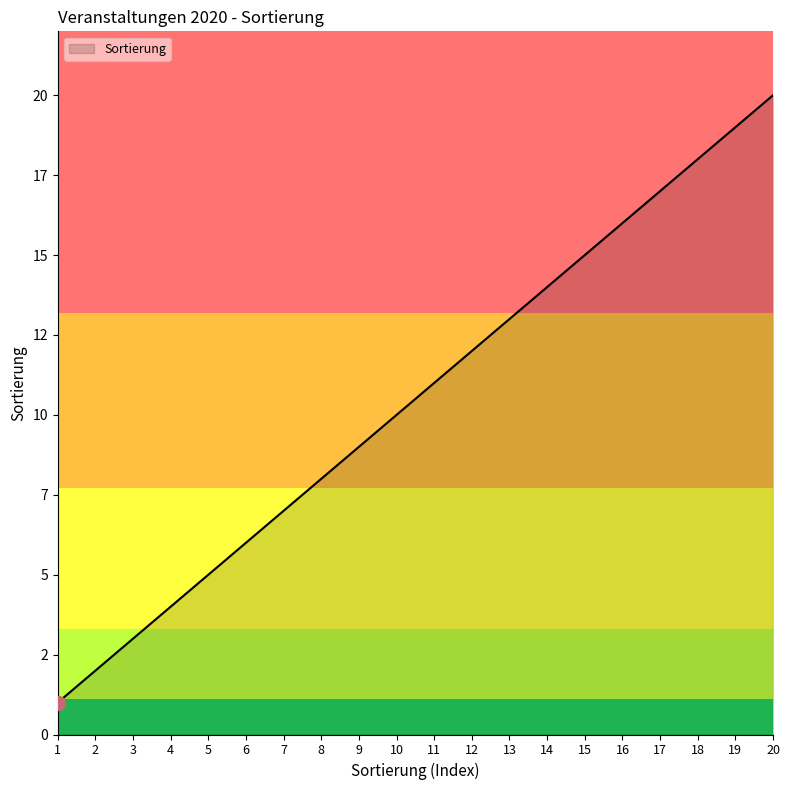

Which has a higher value, 8 or 14?

14